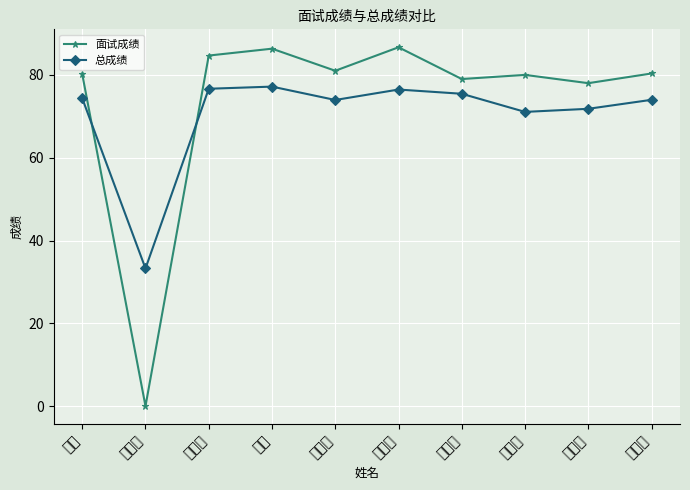

At how many categories does at least one series exceed 15?

10